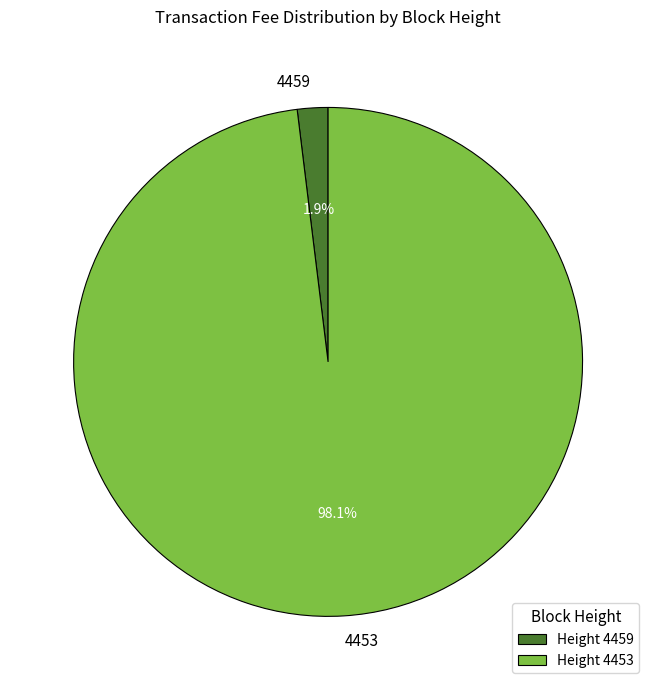

Rank the categories by value from lowest to highest.

4459, 4453